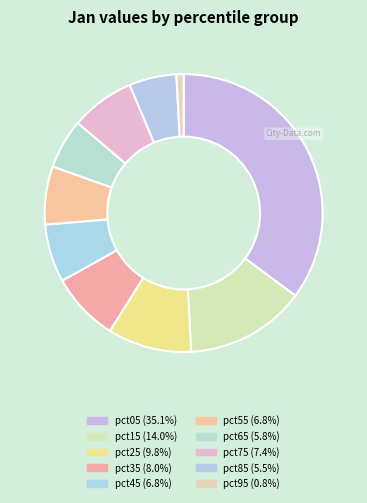

Approximately how many times larger is the value at pct95 compared to pct25?

0.1